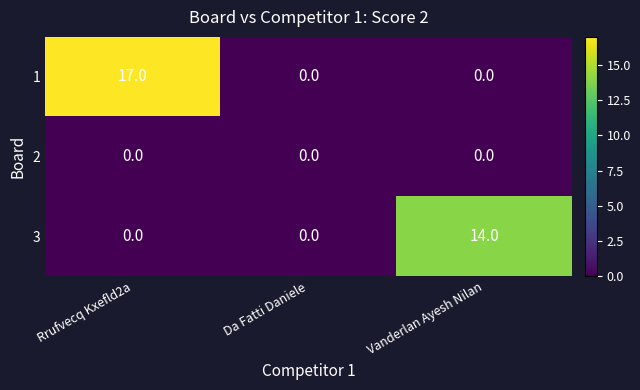

Reading right to left, transcribe all the data shown in this chart.

1: 0	0	17
2: 0	0	0
3: 14	0	0